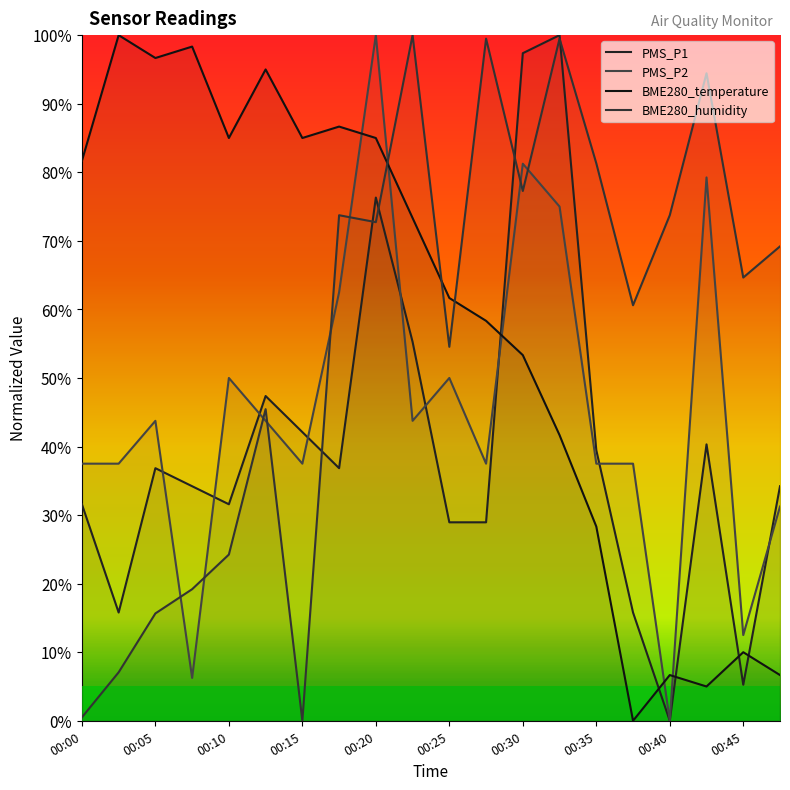

What are all the series names shown in the legend?

PMS_P1, PMS_P2, BME280_temperature, BME280_humidity